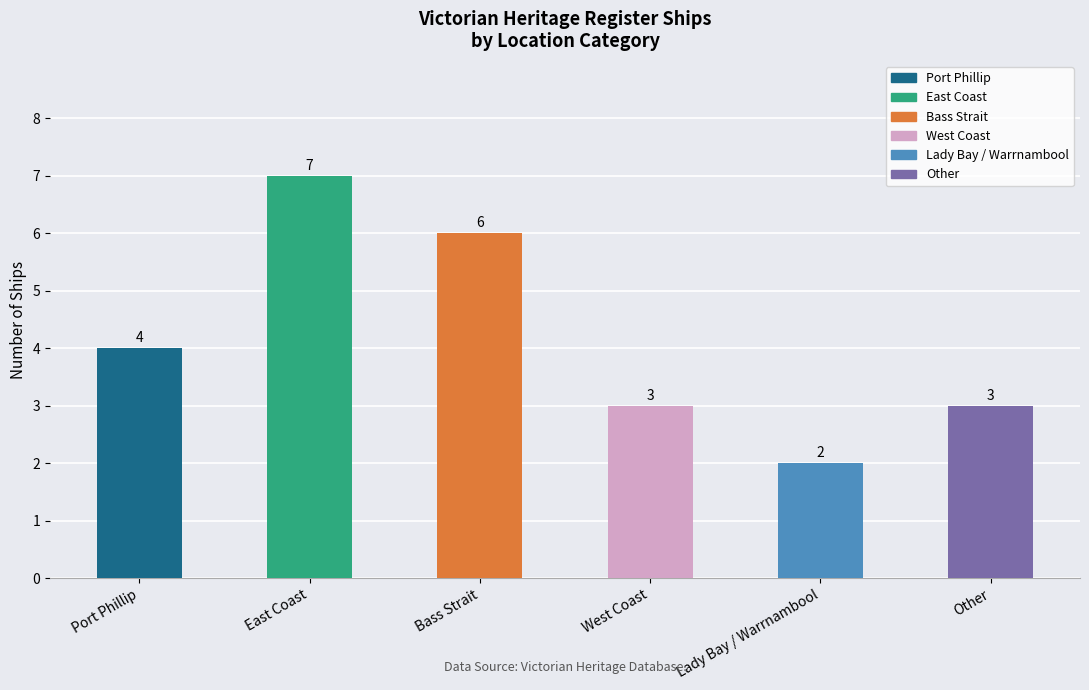

What is the smallest value displayed?

2